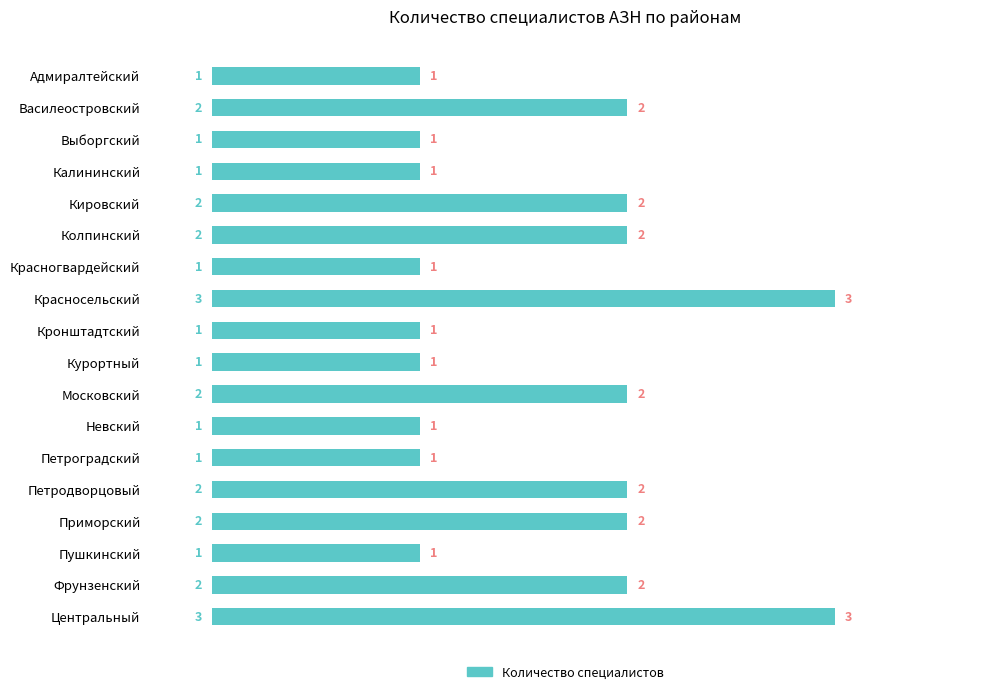

What is the maximum value shown in the chart?

3